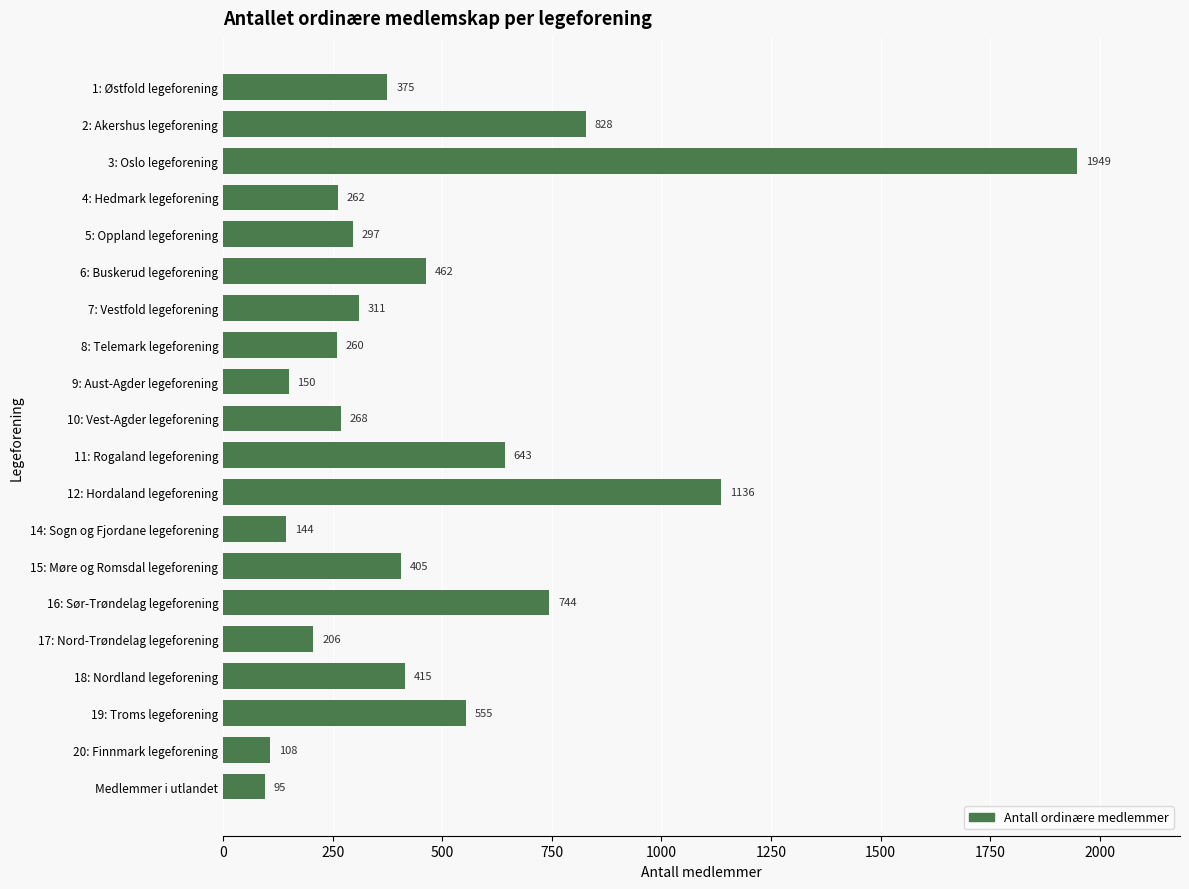

What is the label of the 16th bar from the top?

17: Nord-Trøndelag legeforening